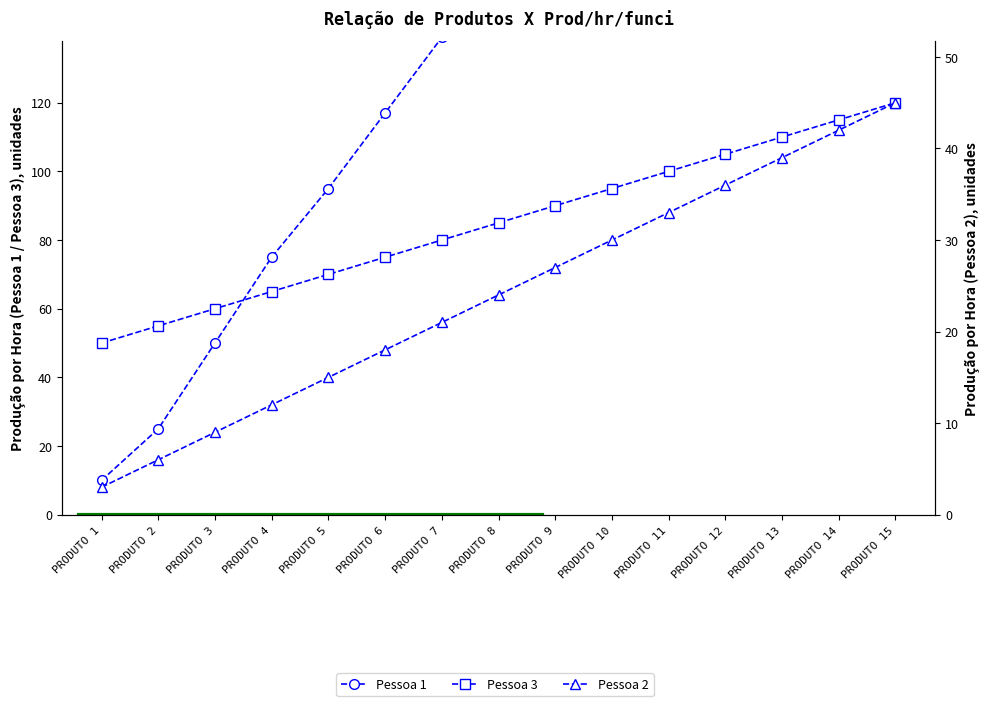

What is the minimum value shown in the chart?

3